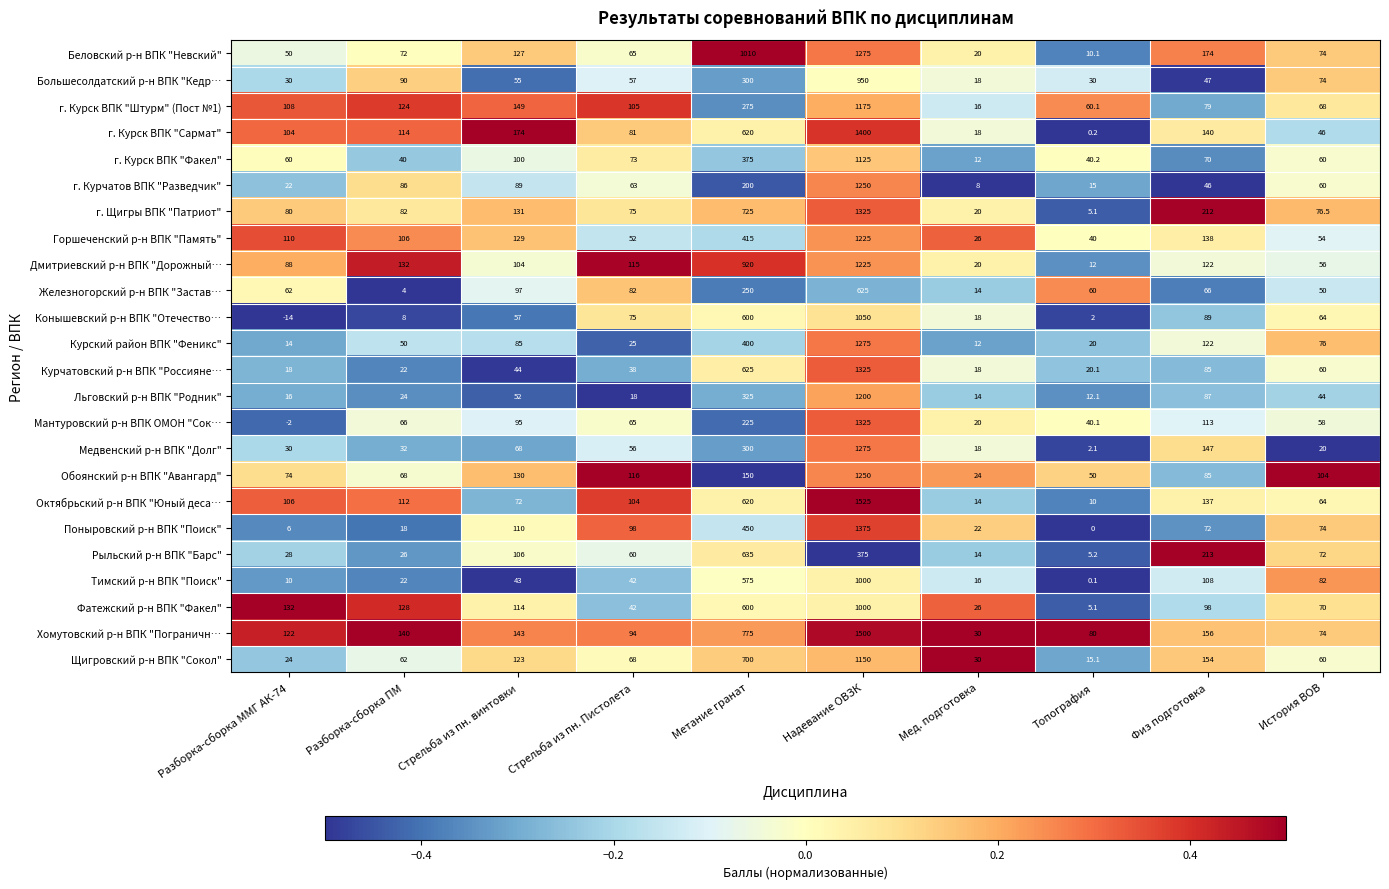

True or false: Курчатовский р-н ВПК "Россияне… has a value of 63.9 at Стрельба из пн. Пистолета.

False